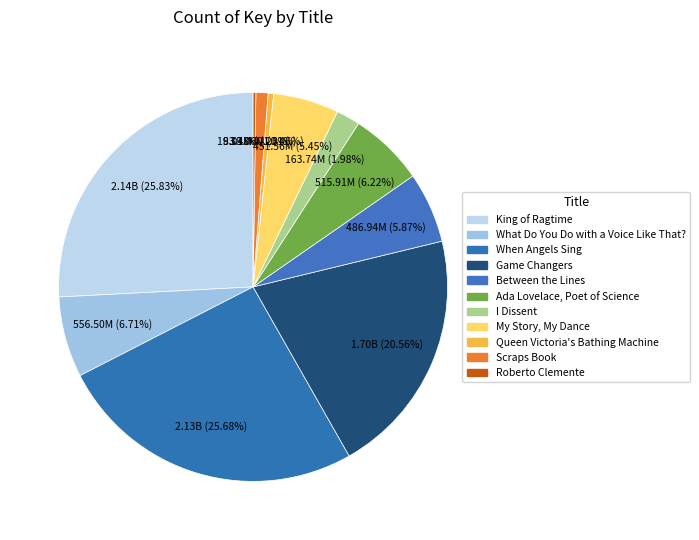

What is the largest slice in the pie chart?

King of Ragtime